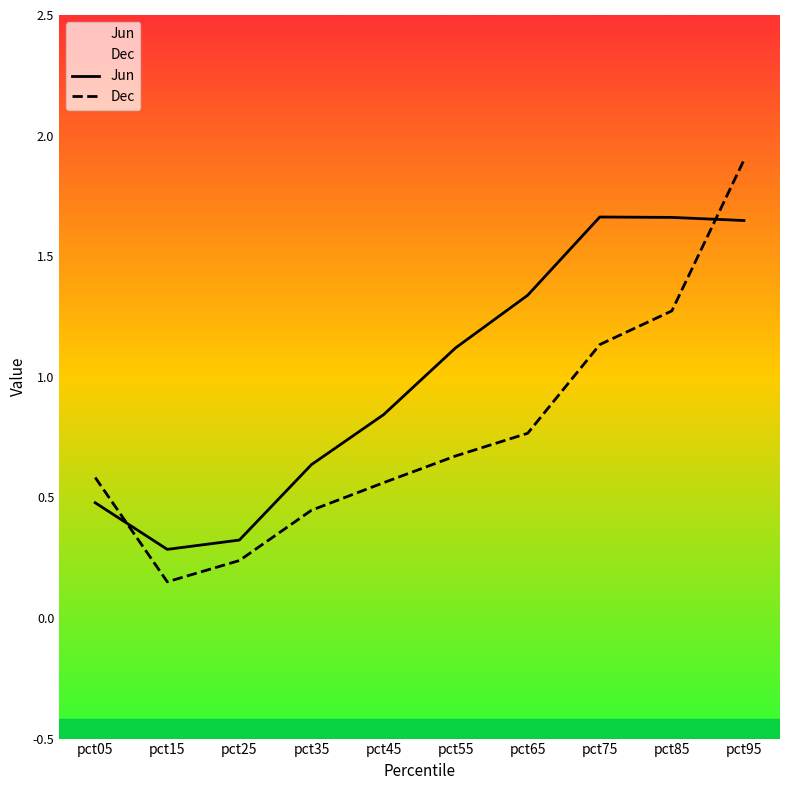

What is the maximum value shown in the chart?

1.9